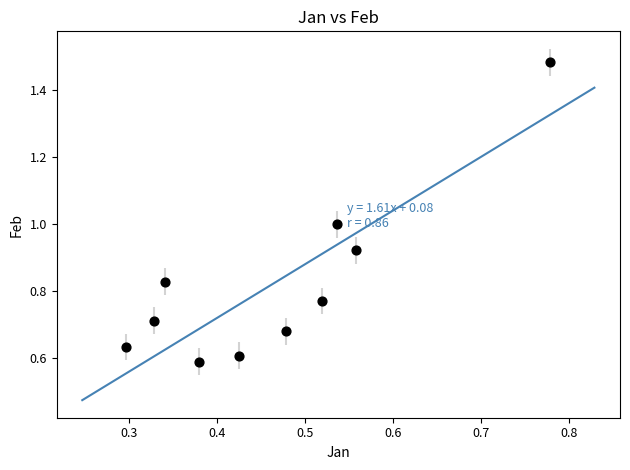

What is the average X value?

0.5